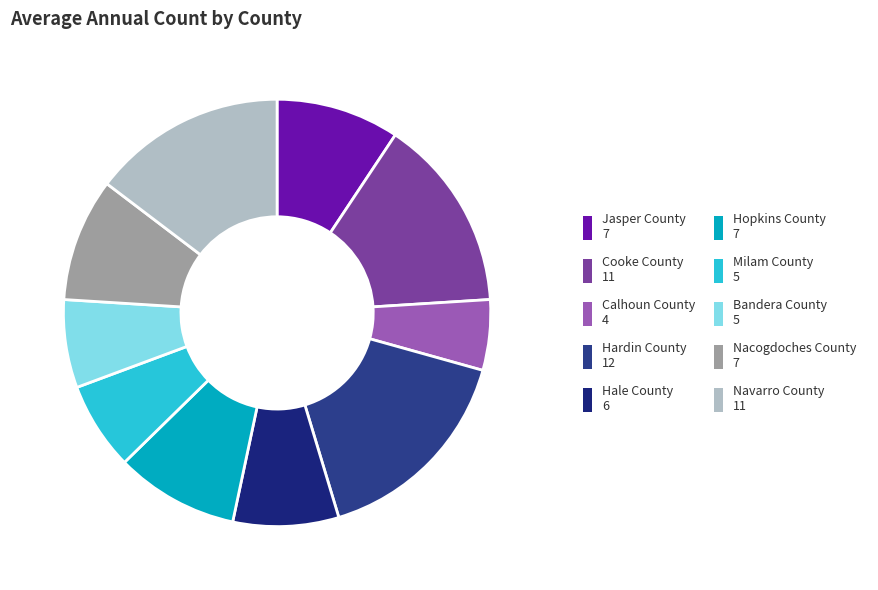

How many slices are in this pie chart?

10